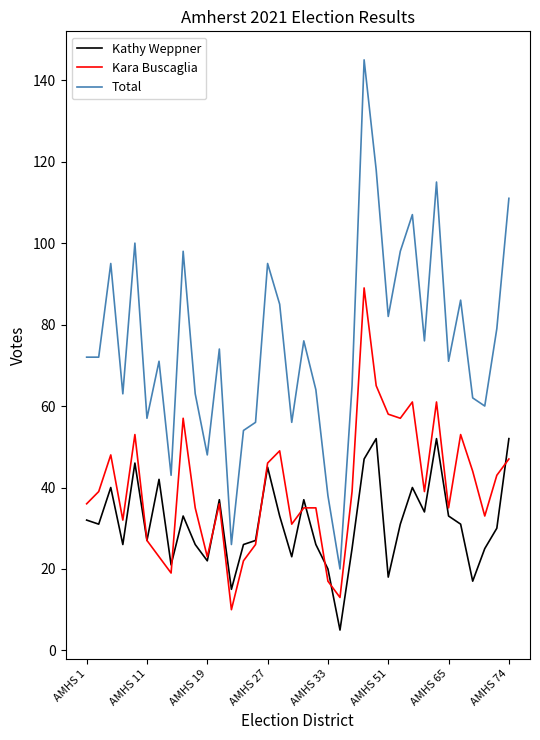

Which series has the largest range (max minus min)?

Total